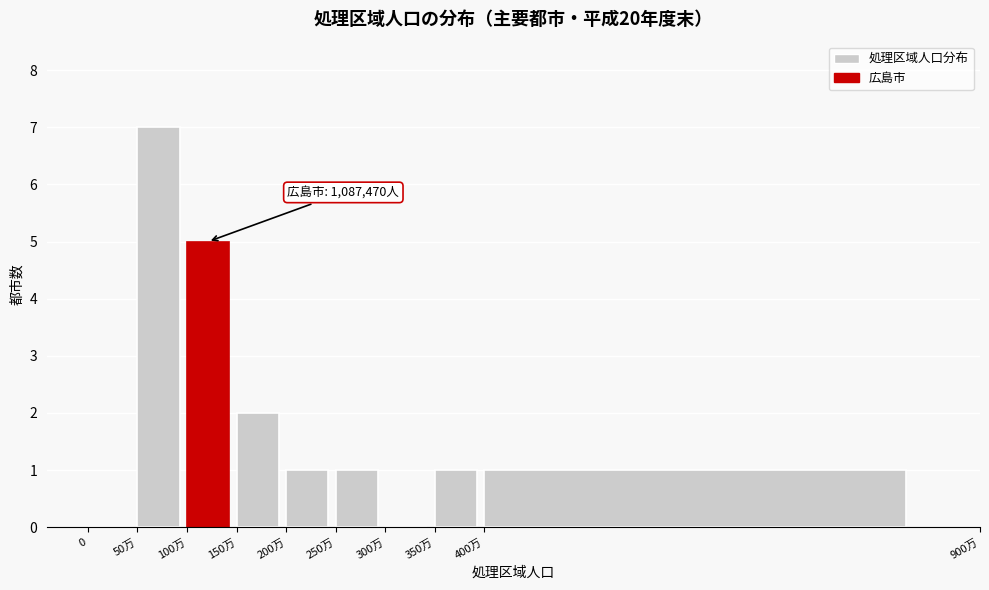

Reading left to right, list all the values displayed in this chart.

0=0	50万=7	100万=5	150万=2	200万=1	250万=1	300万=0	350万=1	400万=1